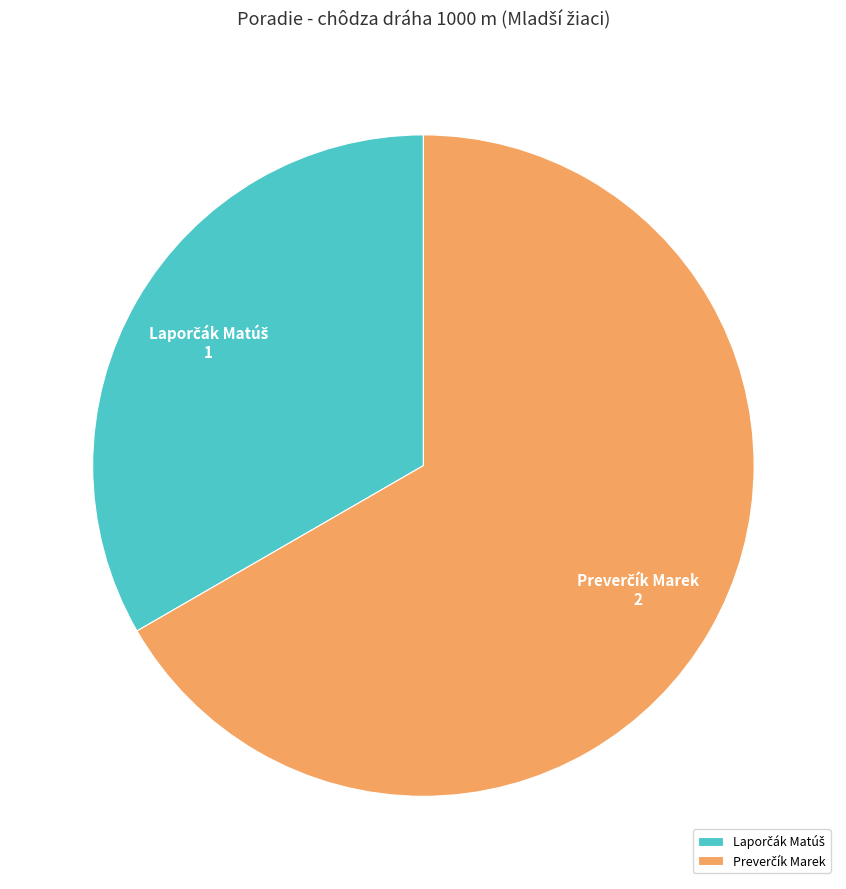

How many segments does this pie chart have?

2